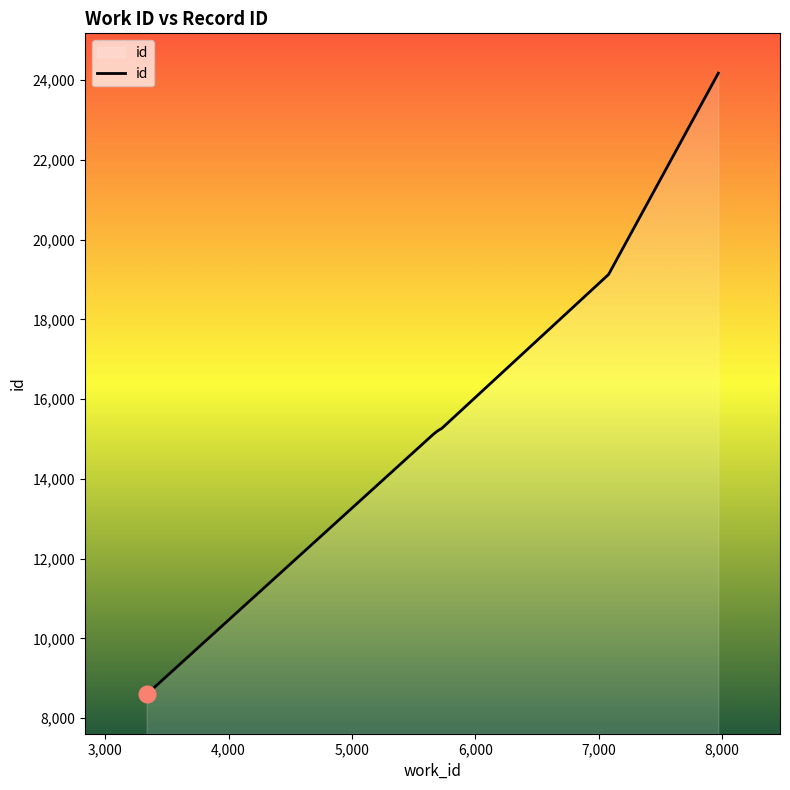

What is the minimum value shown in the chart?

8607